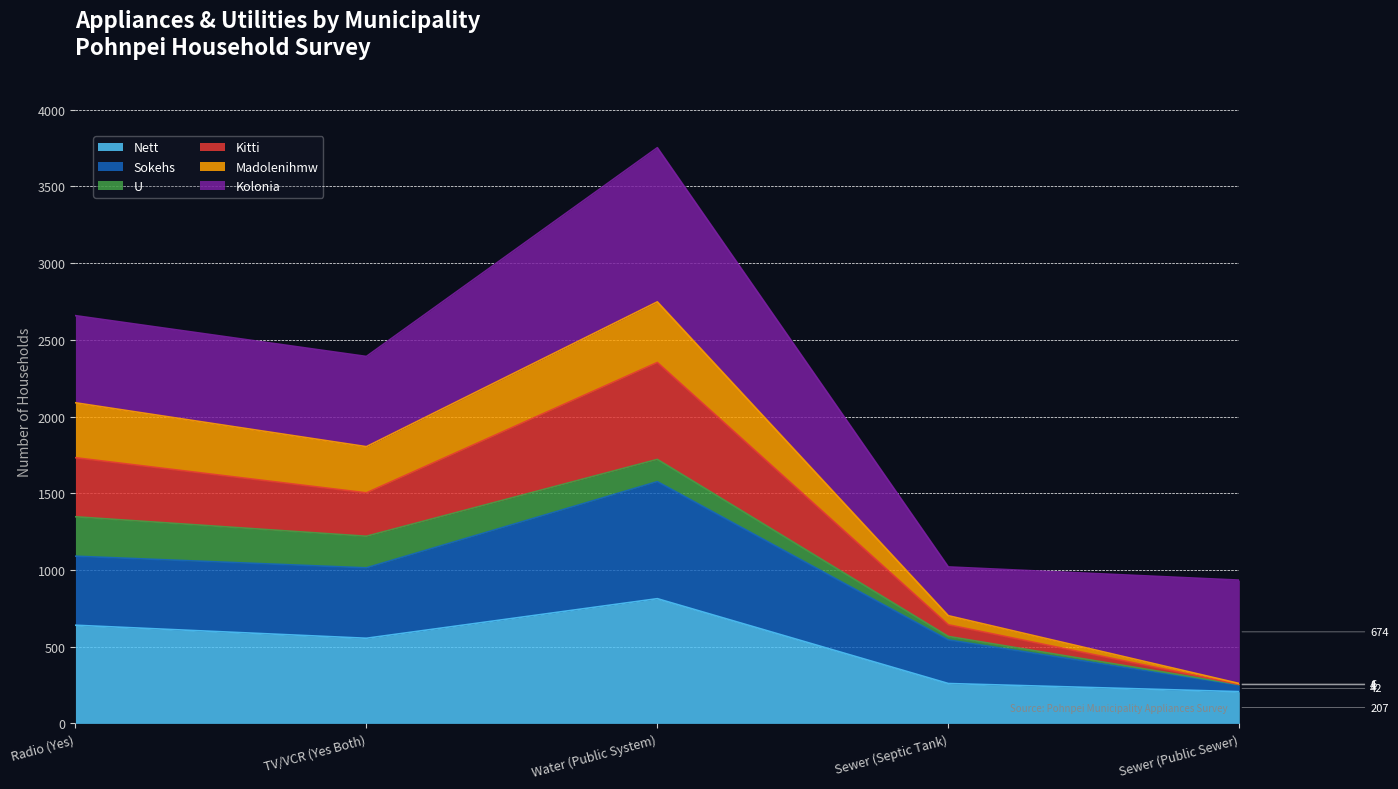

How many interior local valleys does the Kitti series have?

1